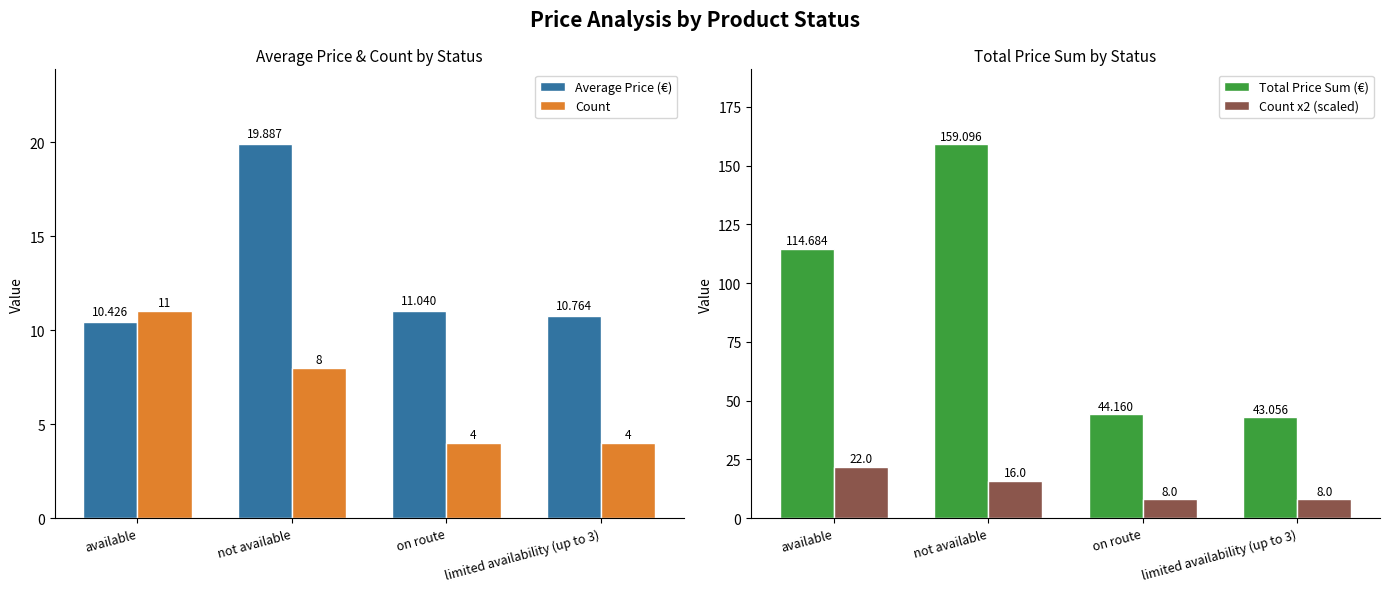

What are all the series names shown in the legend?

Average Price (€), Count, Total Price Sum (€), Count x2 (scaled)